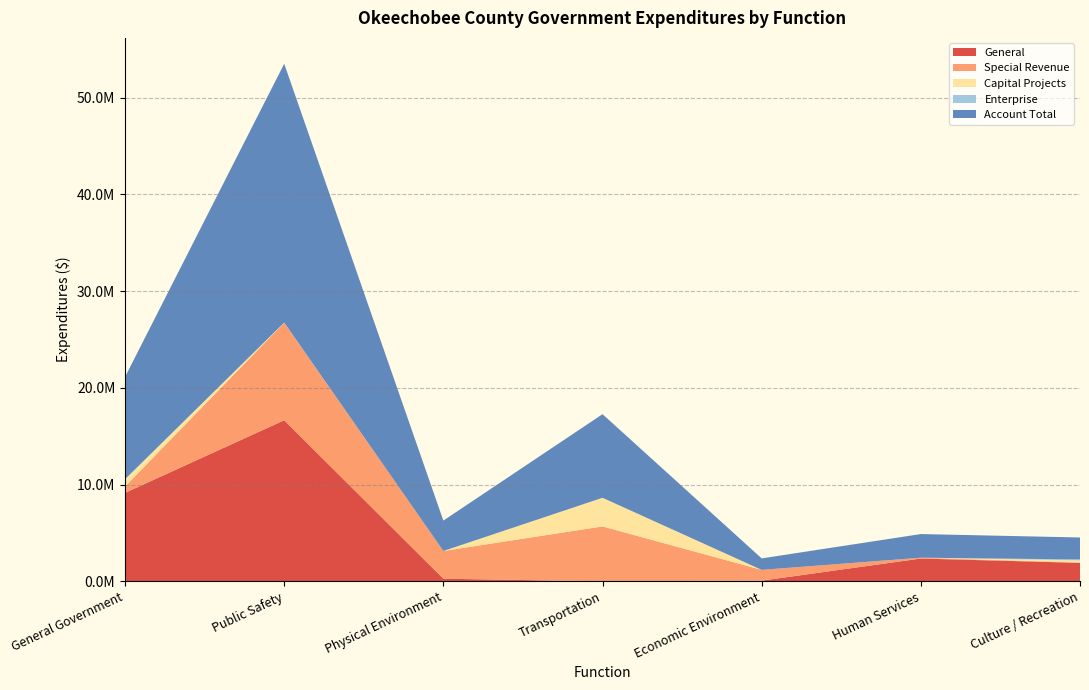

Reading left to right, extract all data points from this chart.

General: 9144942	16649823	273814	0	73721	2359073	1910318
Special Revenue: 652769	10078513	2865531	5677063	1112648	83197	39745
Capital Projects: 740732	18165	0	2961658	0	2122	222593
Enterprise: 23118	0	0	0	0	0	94699
Account Total: 10561561	26746501	3139345	8638721	1186369	2444392	2267355